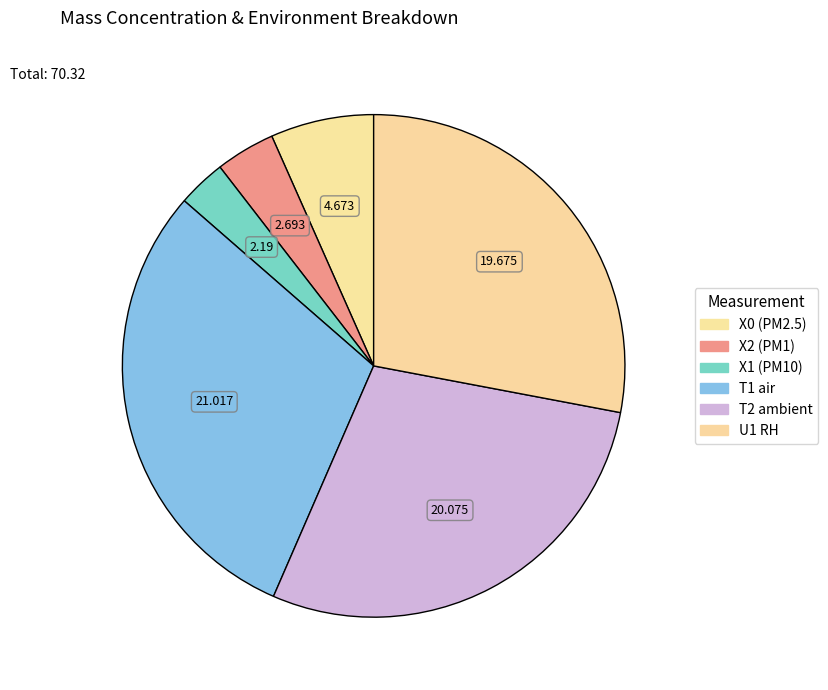

Count the number of slices in the pie.

6